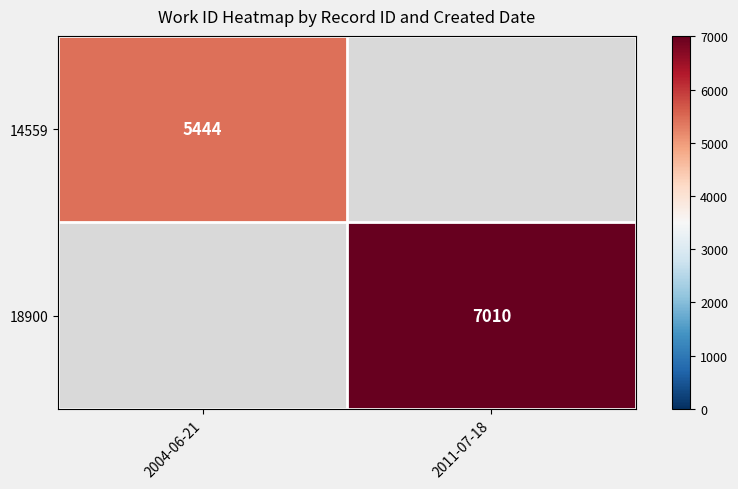

The value of 18900 at 2011-07-18 is 11991. True or false?

False